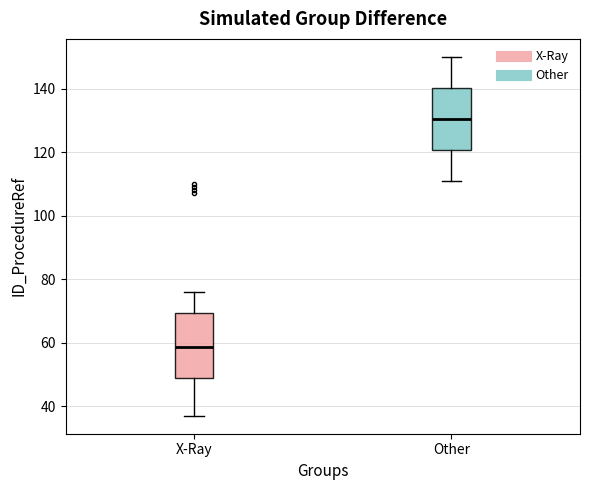

Where does the median line of the box for X-Ray sit on the y-axis? The values are not printed on the chart, so give them approximately, as read against the axis.

58